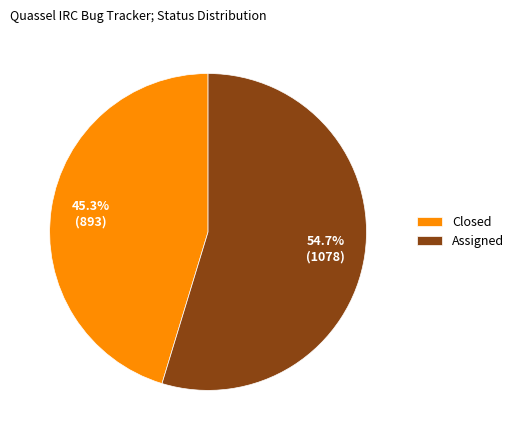

Combined, what portion of the pie is Closed and Assigned?

100.0%